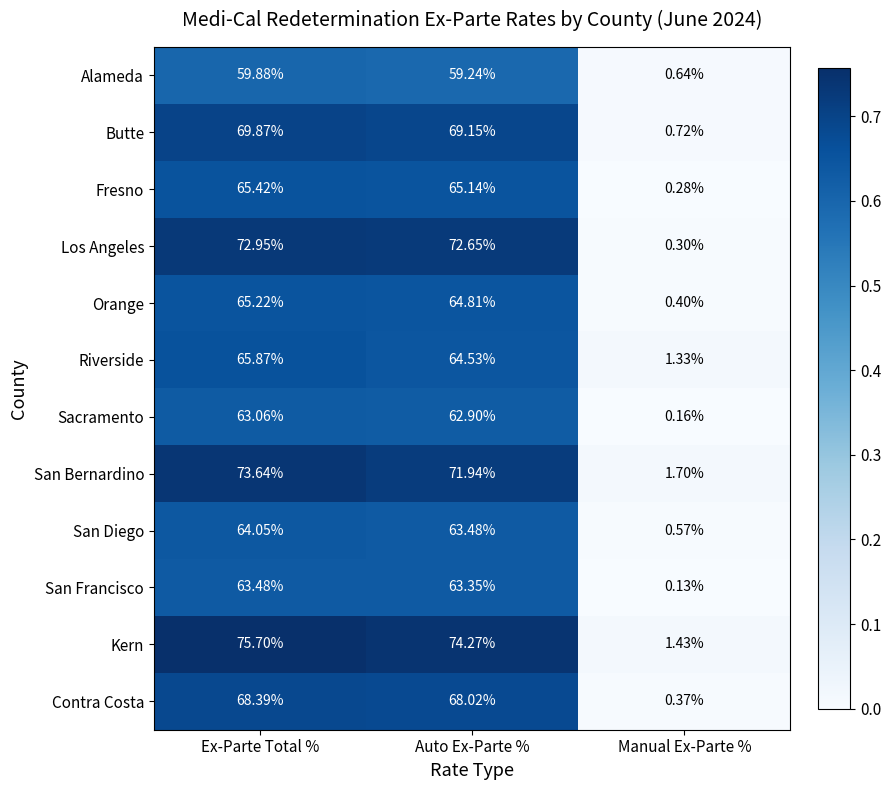

Which category has the lowest value in the Butte series?

Manual Ex-Parte %